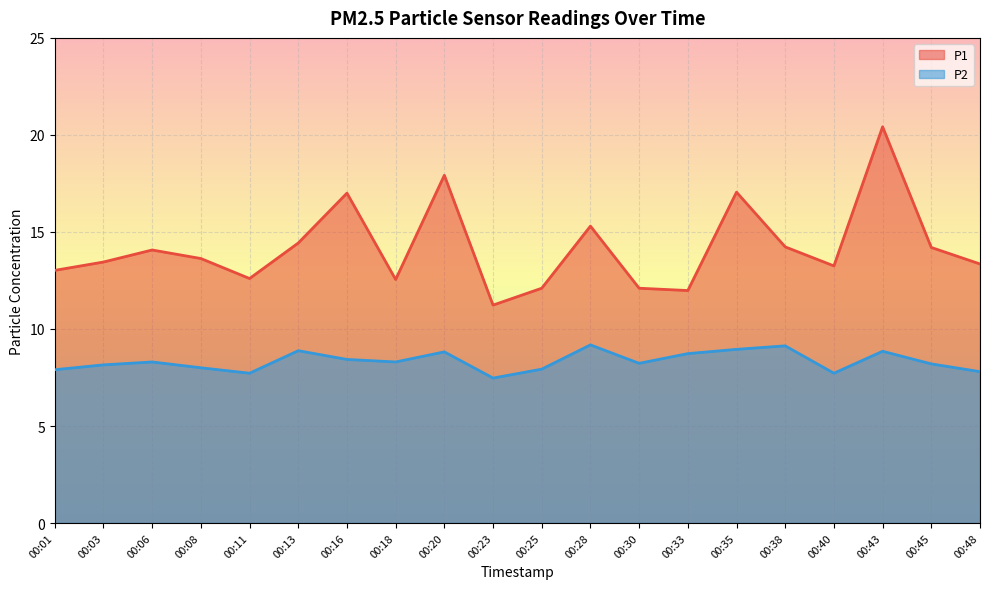

Rank the series by their maximum value, from highest to lowest.

P1, P2